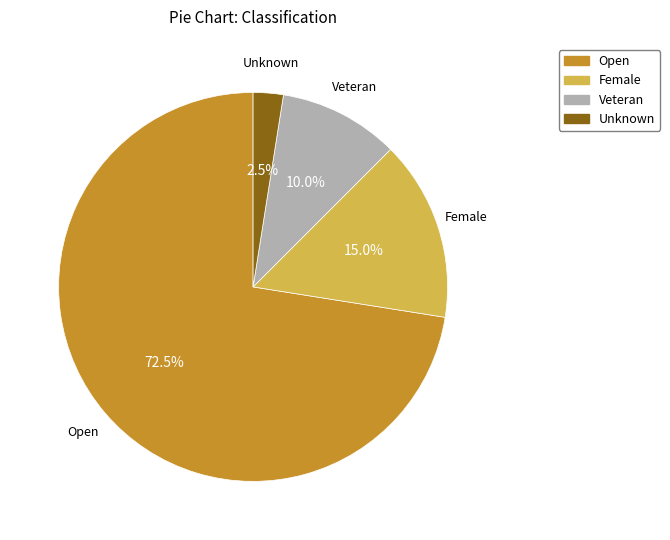

True or false: Veteran accounts for 10% of the total.

True